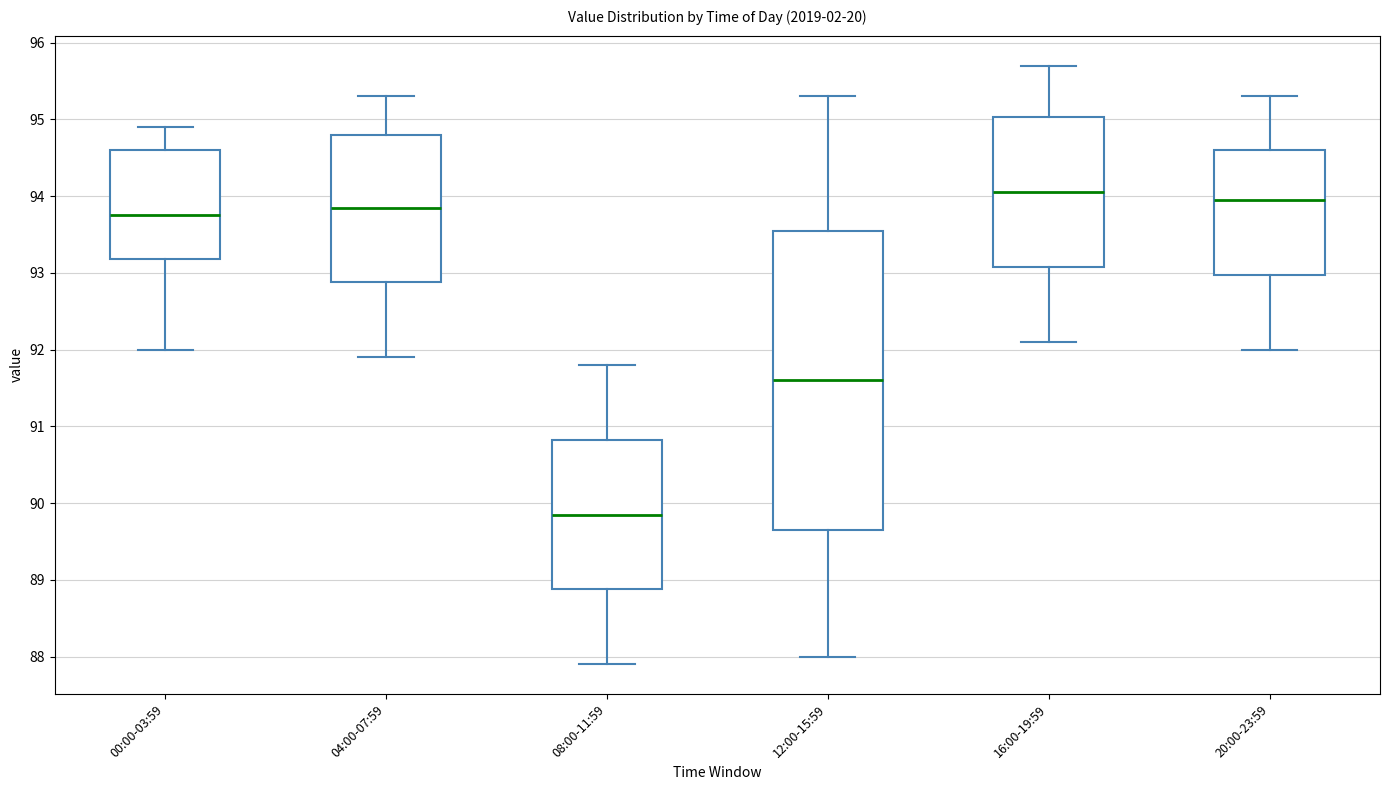

Reading left to right, read every box against the y-axis: the position of its median line, the range the box covers, and the ends of its whiskers. The values are not printed on the chart, so give them approximately, as read against the axis.

00:00-03:59: median 93.8, box 93.2 to 94.6, whiskers 92.0 to 94.9
04:00-07:59: median 93.9, box 92.9 to 94.8, whiskers 91.9 to 95.3
08:00-11:59: median 89.9, box 88.9 to 90.8, whiskers 87.9 to 91.8
12:00-15:59: median 91.6, box 89.7 to 93.6, whiskers 88.0 to 95.3
16:00-19:59: median 94.1, box 93.1 to 95.0, whiskers 92.1 to 95.7
20:00-23:59: median 94.0, box 93.0 to 94.6, whiskers 92.0 to 95.3